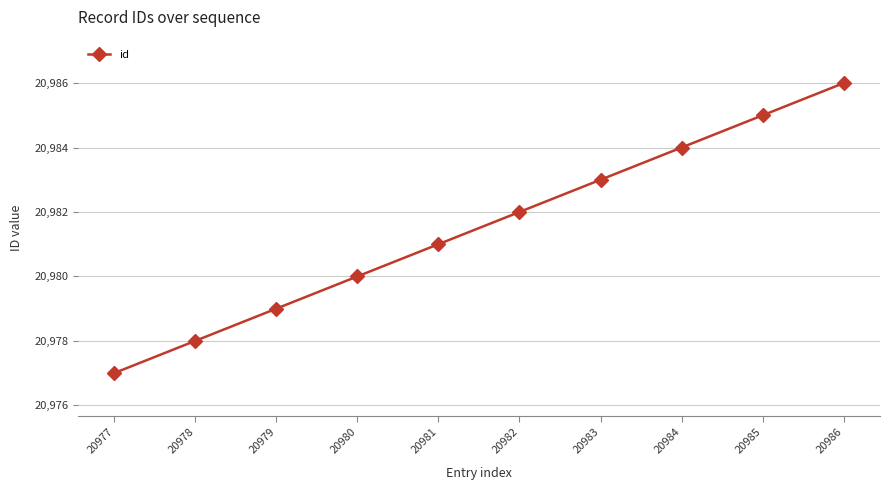

Rank the categories by value from lowest to highest.

20977, 20978, 20979, 20980, 20981, 20982, 20983, 20984, 20985, 20986